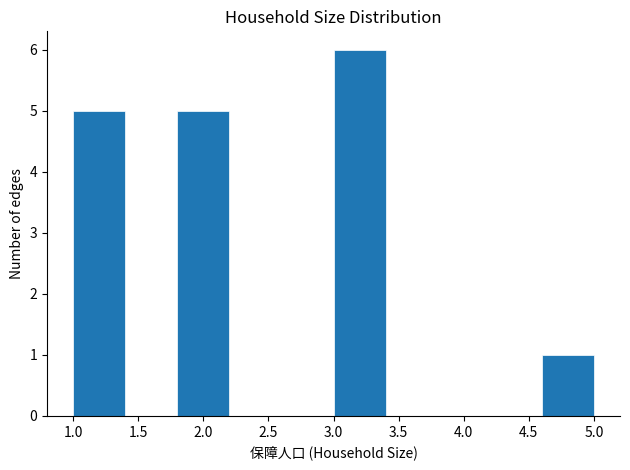

How tall is the bar that spans 3.0 to 3.4 on the x-axis? The values are not printed on the chart, so give them approximately, as read against the axis.

6